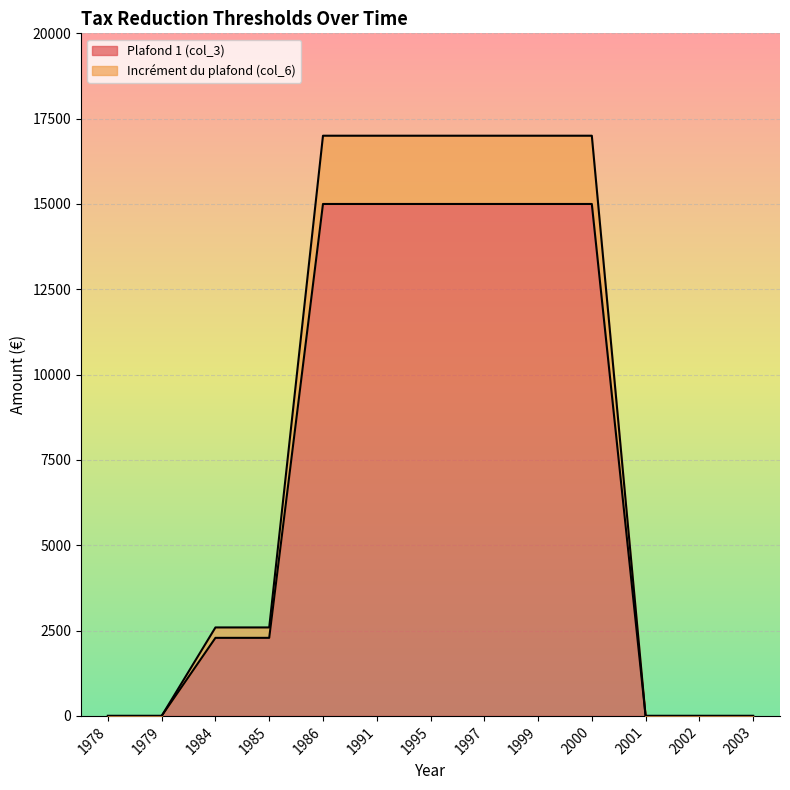

True or false: Plafond 1 (col_3) and Incrément du plafond (col_6) cross at least once.

False